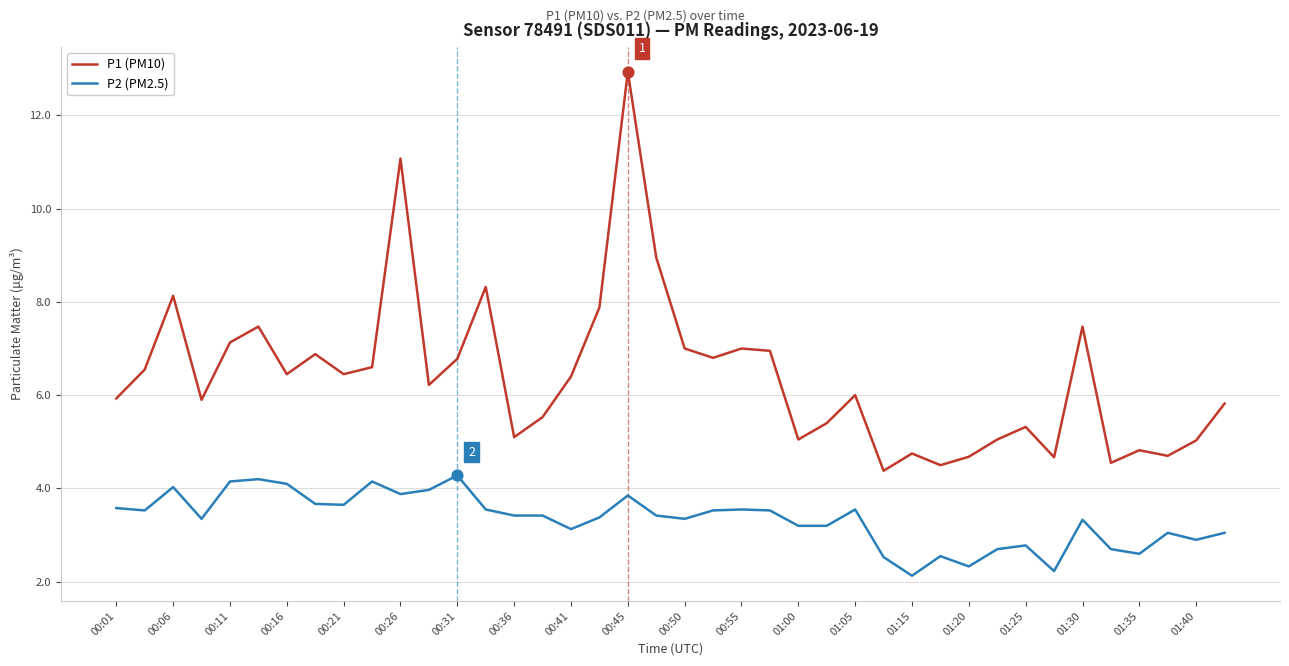

What is the minimum value shown in the chart?

2.1